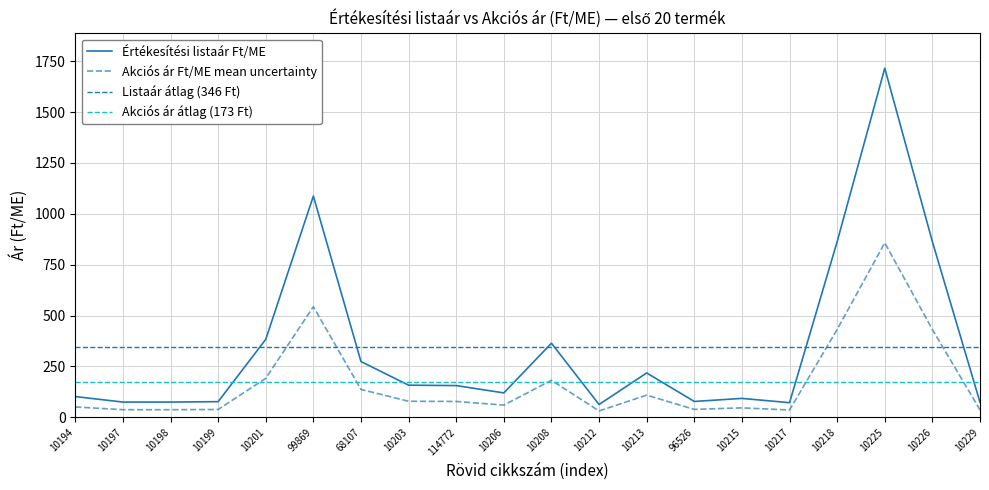

What position from the right is 10198?

18